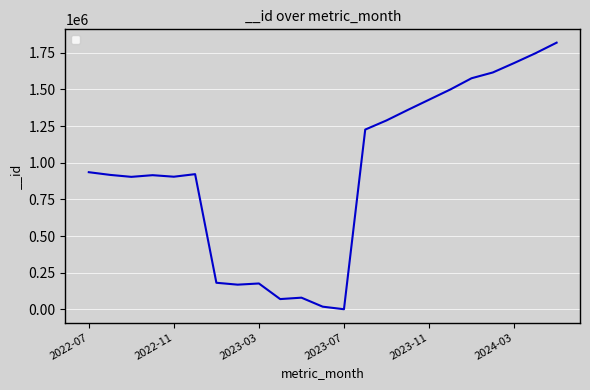

What is the difference between the maximum and minimum values?

1817564